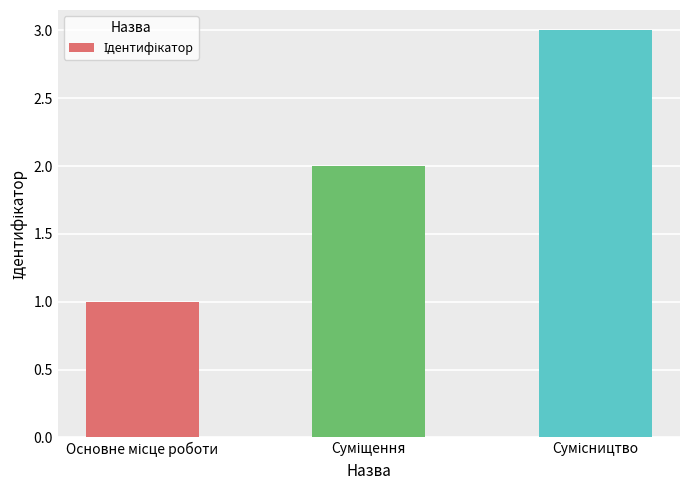

What is the greatest value displayed?

3